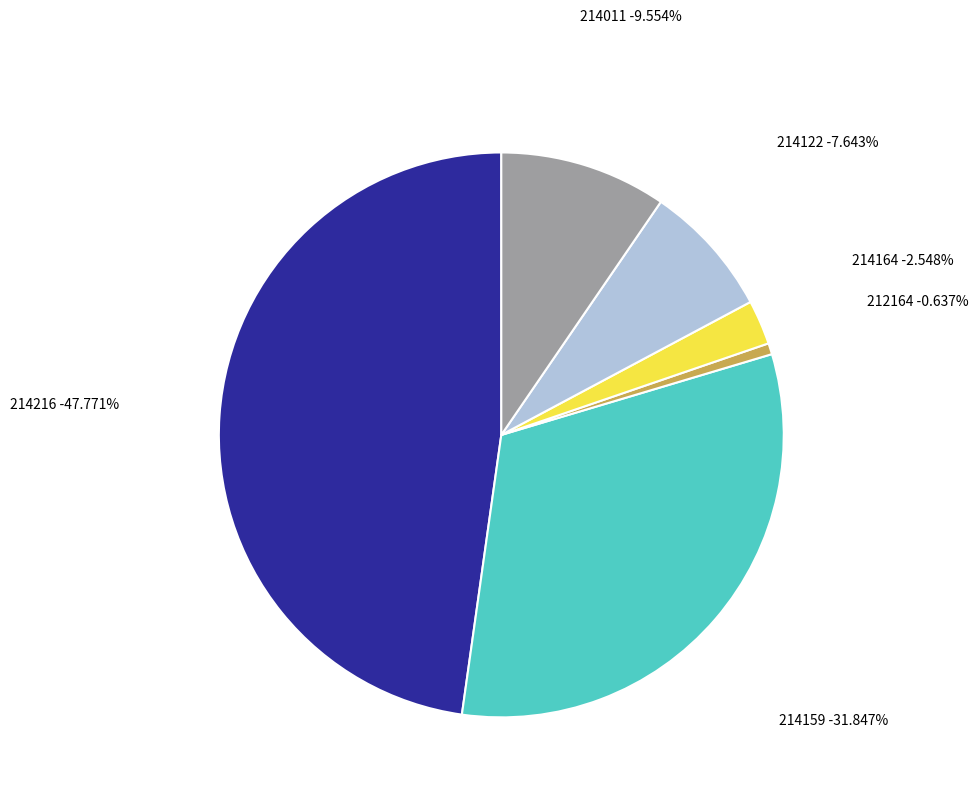

Rank the categories by value from lowest to highest.

212164, 214164, 214122, 214011, 214159, 214216